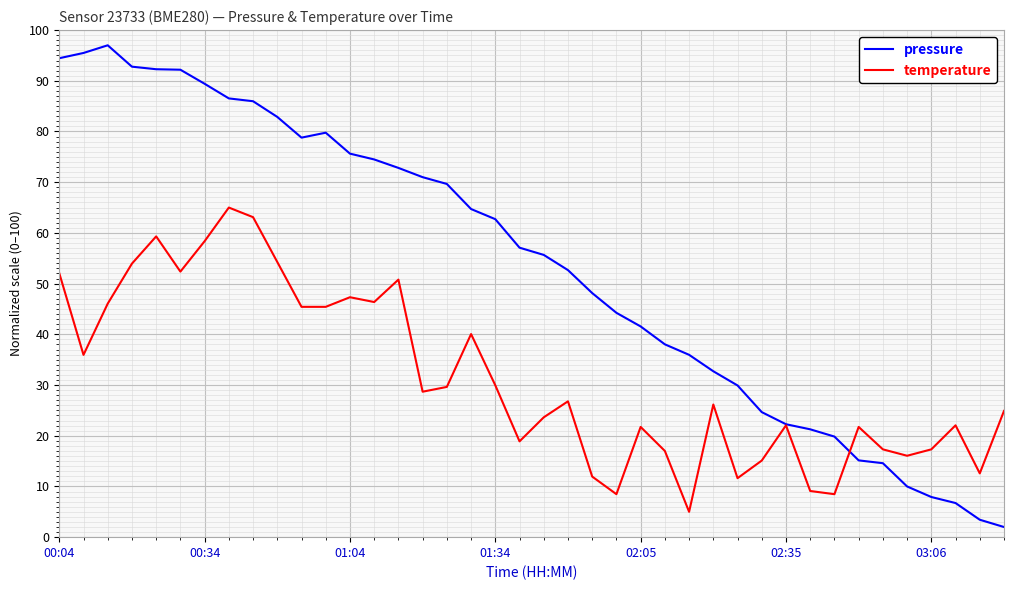

In pressure, how many points are lower than both neighbors (excluding endpoints)?

1